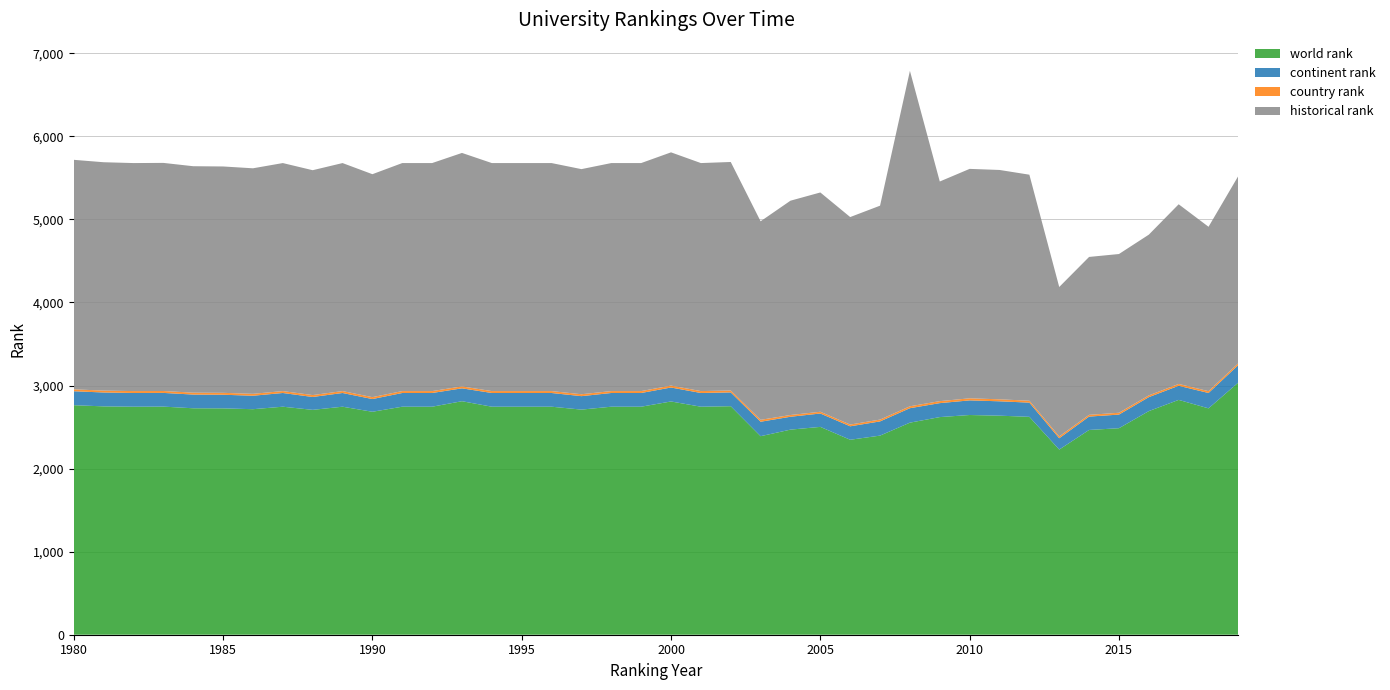

Reading left to right, extract all data points from this chart.

world rank: 1980=2763	1981=2749	1982=2745	1983=2746	1984=2726	1985=2725	1986=2715	1987=2745	1988=2707	1989=2745	1990=2684	1991=2745	1992=2745	1993=2811	1994=2745	1995=2745	1996=2745	1997=2710	1998=2745	1999=2745	2000=2808	2001=2745	2002=2751	2003=2390	2004=2469	2005=2502	2006=2347	2007=2397	2008=2553	2009=2620	2010=2645	2011=2637	2012=2623	2013=2229	2014=2465	2015=2486	2016=2692	2017=2827	2018=2725	2019=3037
continent rank: 1980=168	1981=167	1982=165	1983=165	1984=165	1985=164	1986=162	1987=165	1988=155	1989=165	1990=153	1991=165	1992=165	1993=155	1994=165	1995=165	1996=165	1997=162	1998=165	1999=165	2000=168	2001=165	2002=166	2003=174	2004=155	2005=161	2006=162	2007=171	2008=174	2009=168	2010=176	2011=173	2012=171	2013=136	2014=161	2015=164	2016=168	2017=170	2018=185	2019=210
country rank: 1980=23	1981=23	1982=23	1983=23	1984=23	1985=23	1986=23	1987=23	1988=23	1989=23	1990=23	1991=23	1992=23	1993=23	1994=23	1995=23	1996=23	1997=23	1998=23	1999=23	2000=23	2001=23	2002=23	2003=23	2004=21	2005=21	2006=21	2007=22	2008=23	2009=24	2010=25	2011=24	2012=23	2013=22	2014=21	2015=22	2016=21	2017=22	2018=22	2019=23
historical rank: 1980=2763	1981=2749	1982=2745	1983=2746	1984=2726	1985=2725	1986=2715	1987=2745	1988=2707	1989=2745	1990=2684	1991=2745	1992=2745	1993=2811	1994=2745	1995=2745	1996=2745	1997=2710	1998=2745	1999=2745	2000=2808	2001=2745	2002=2751	2003=2390	2004=2580	2005=2640	2006=2498	2007=2575	2008=4038	2009=2644	2010=2762	2011=2761	2012=2721	2013=1799	2014=1901	2015=1911	2016=1935	2017=2163	2018=1979	2019=2254